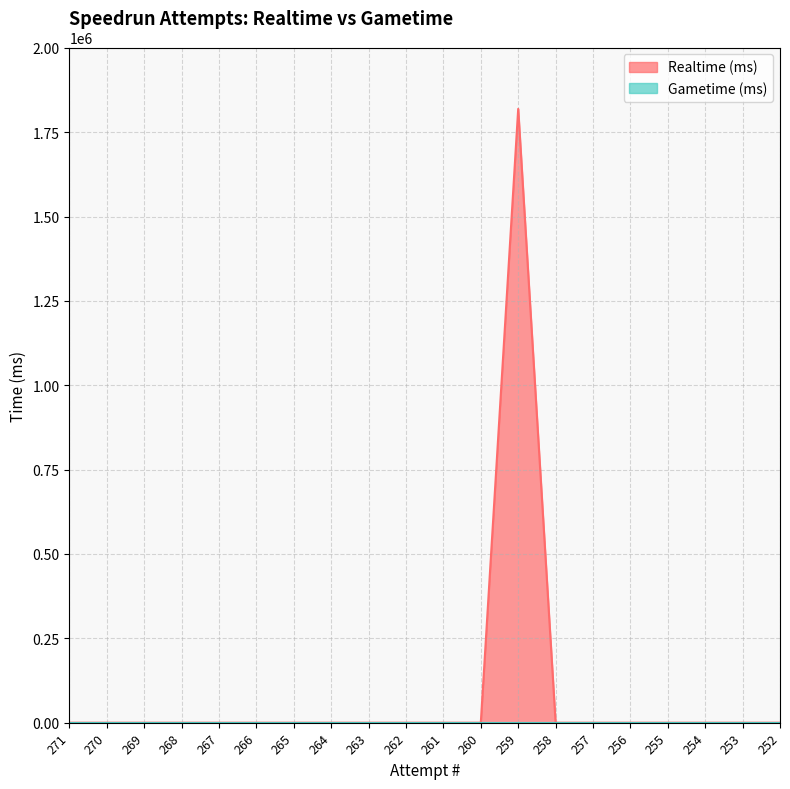

Reading right to left, transcribe all the data shown in this chart.

252=0	253=0	254=0	255=0	256=0	257=0	258=0	259=1819349	260=0	261=0	262=0	263=0	264=0	265=0	266=0	267=0	268=0	269=0	270=0	271=0